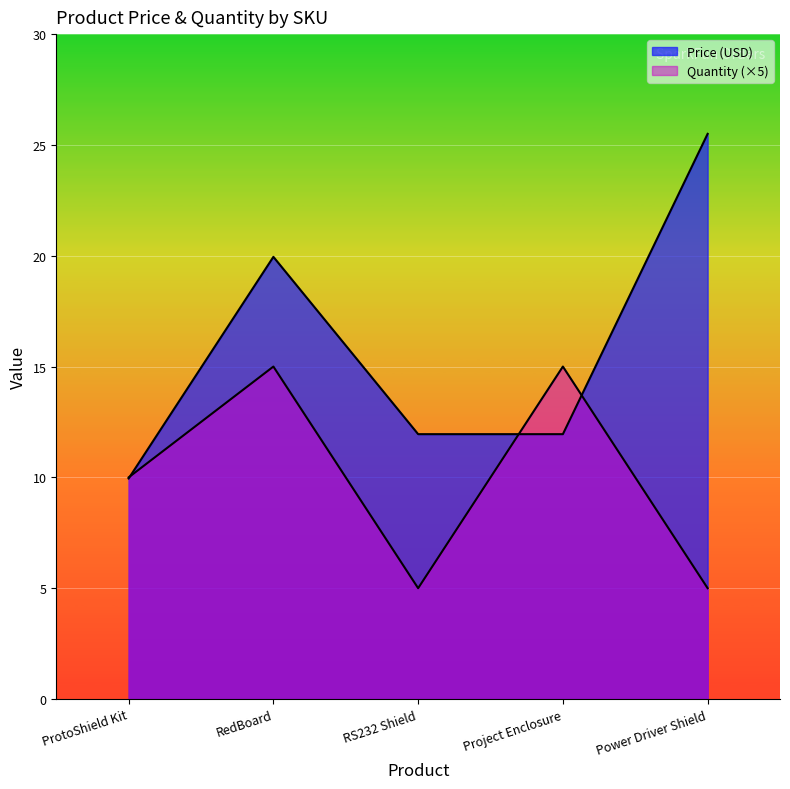

Rank the series by their average value, from lowest to highest.

Quantity, Price (USD)